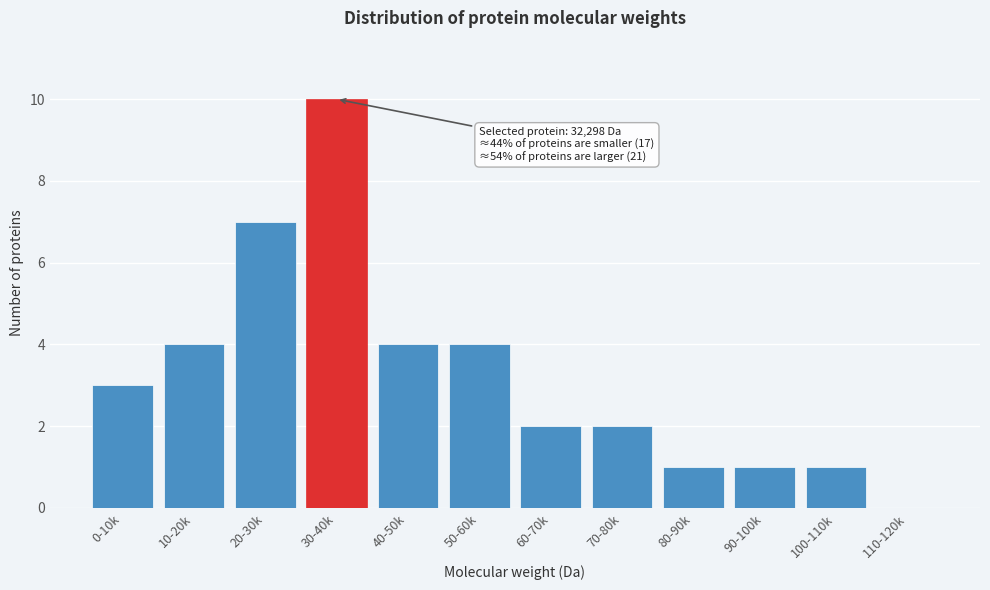

Reading left to right, what are all the values shown in this chart?

0-10k=3	10-20k=4	20-30k=7	30-40k=10	40-50k=4	50-60k=4	60-70k=2	70-80k=2	80-90k=1	90-100k=1	100-110k=1	110-120k=0